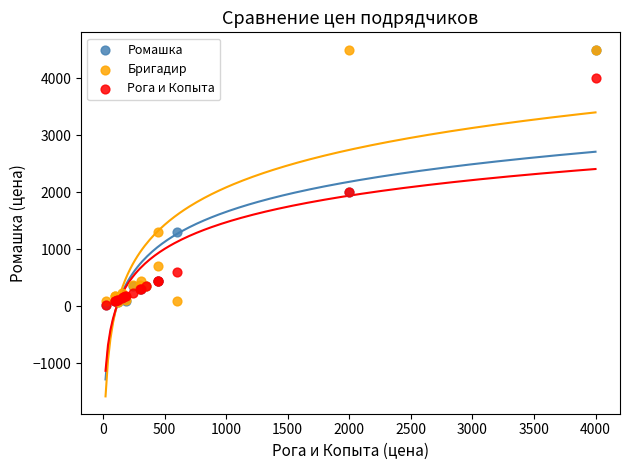

What are all the series names shown in the legend?

Ромашка, Бригадир, Рога и Копыта